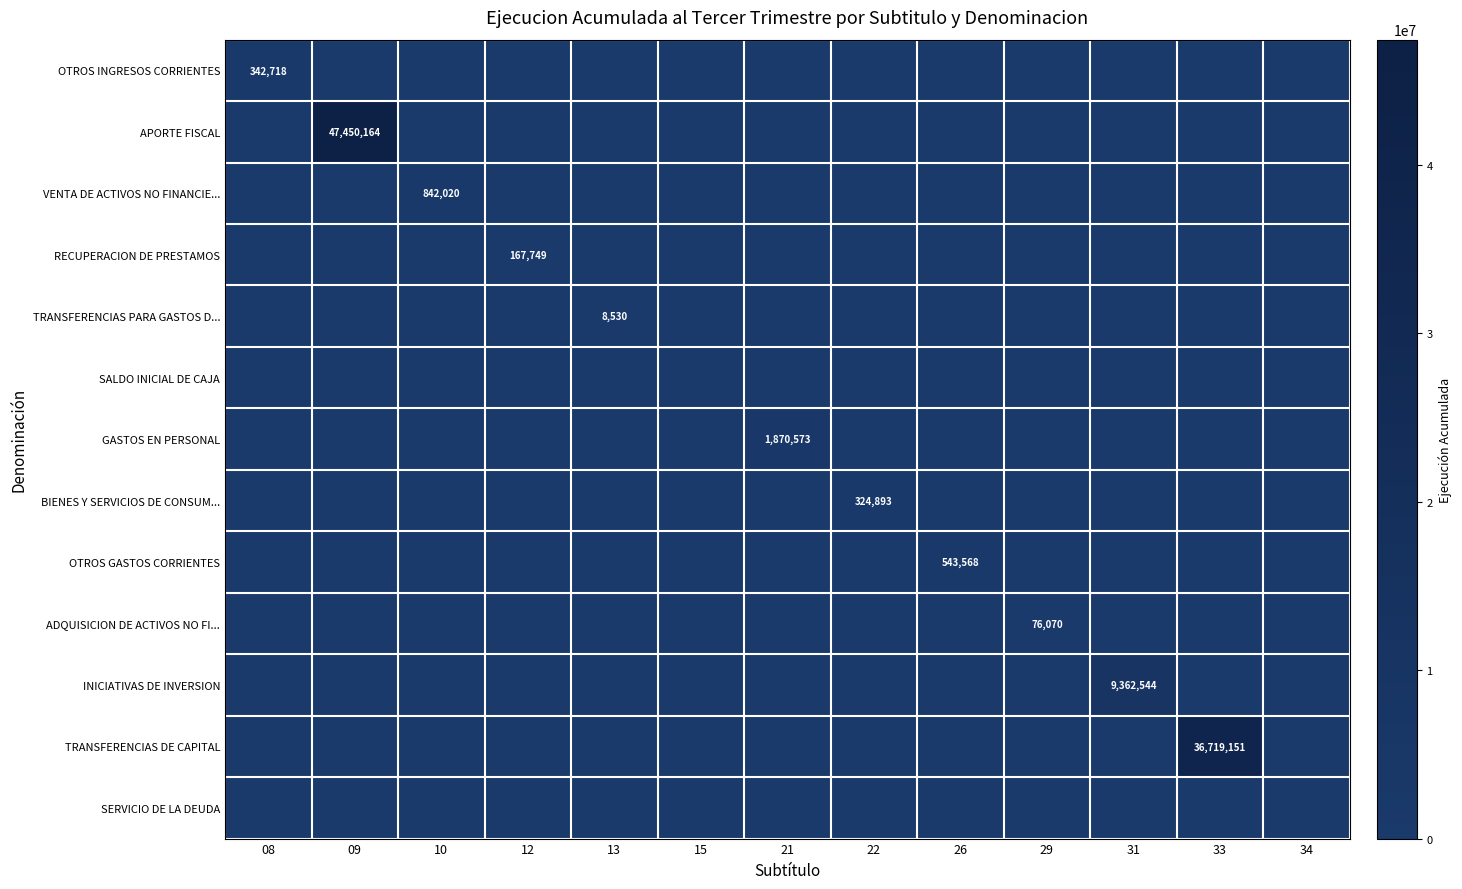

True or false: BIENES Y SERVICIOS DE CONSUM... has a value of 112507 at 21.

False